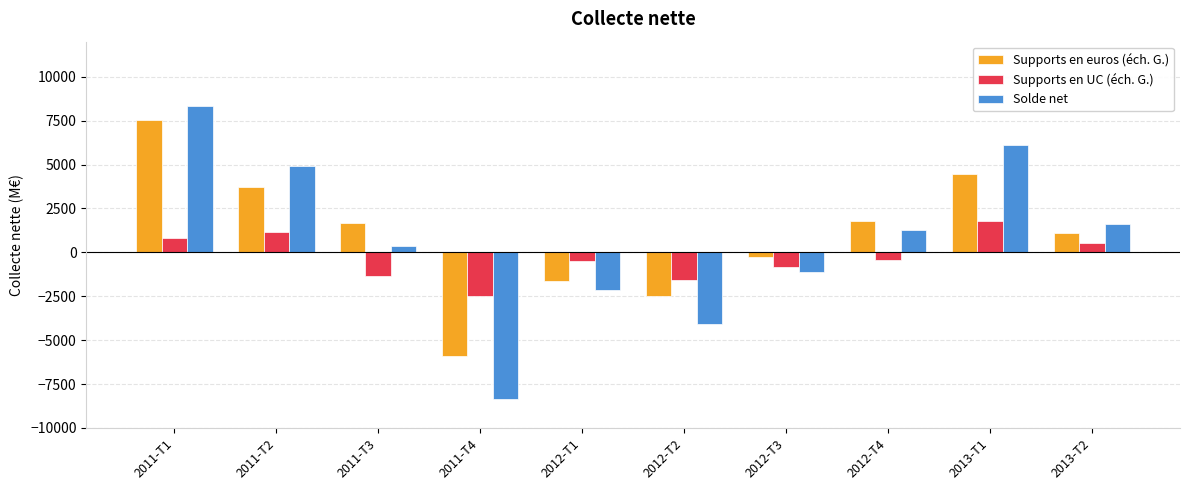

What is the difference between the highest and lowest values at 2011-T3?

3033.5